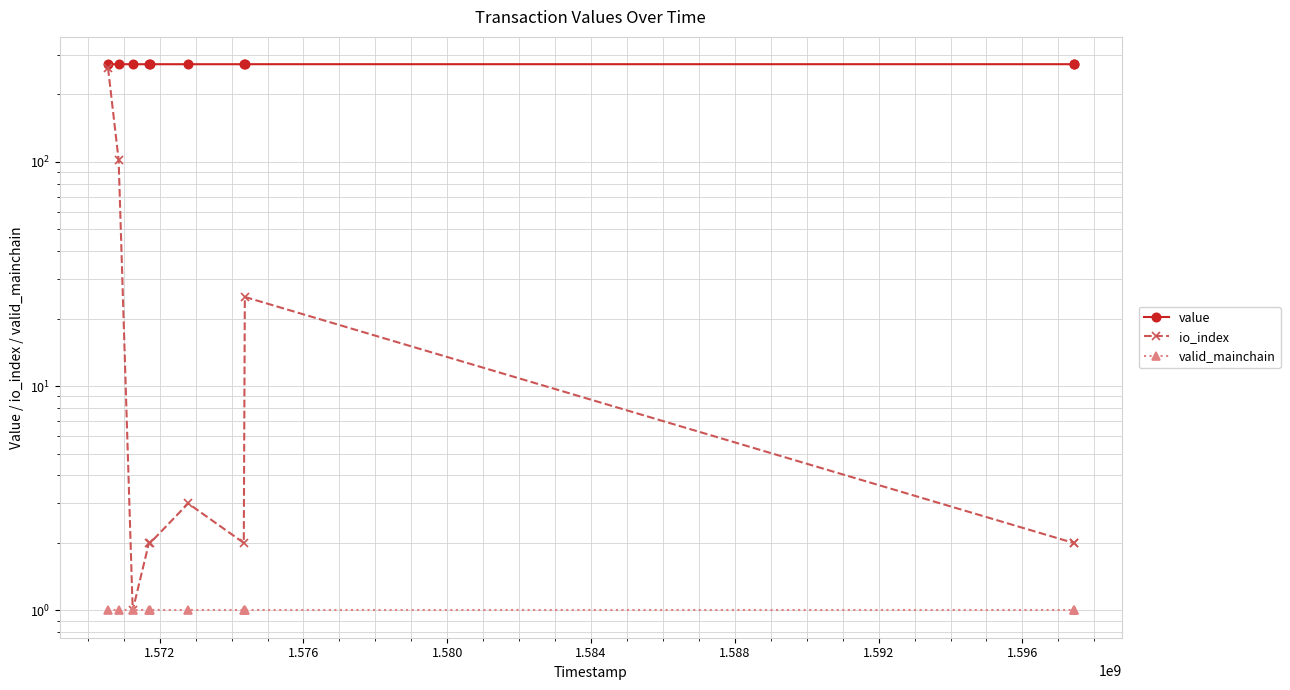

Does the chart display data point markers on the line(s)?

Yes